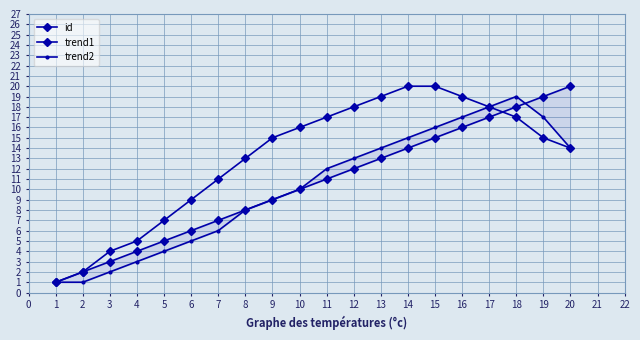

Between 11 and 13, which is larger?

13